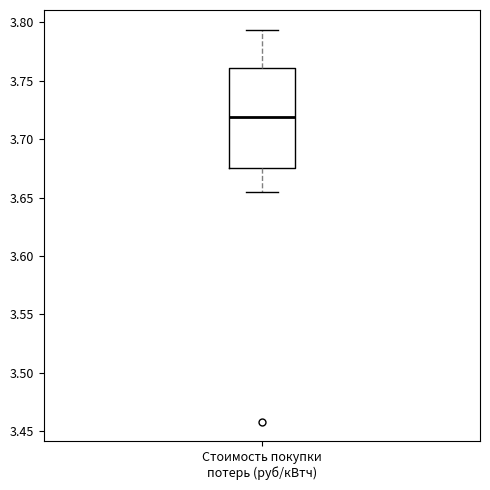

Where does the lower whisker of the box for Стоимость покупки потерь (руб/кВтч) end on the y-axis? The values are not printed on the chart, so give them approximately, as read against the axis.

3.655